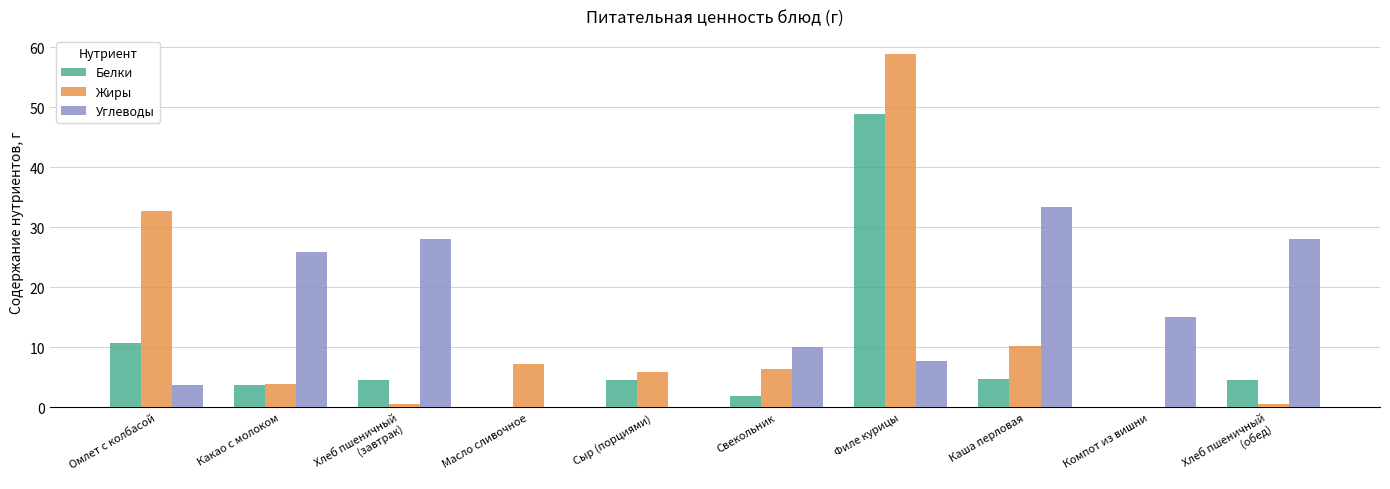

What is the sum of the Углеводы values at Свекольник and Омлет с колбасой?

13.8